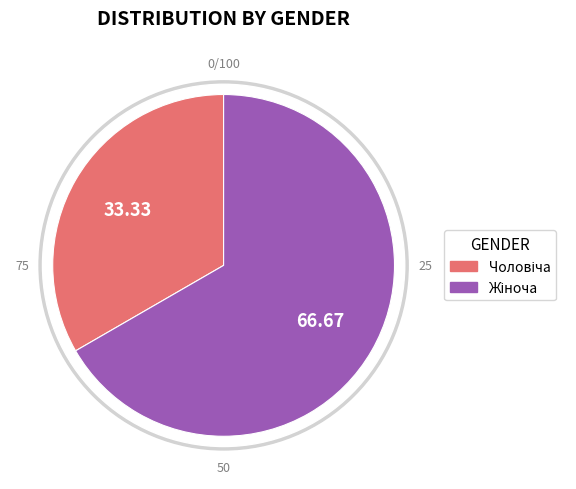

What is the majority slice?

Жіноча